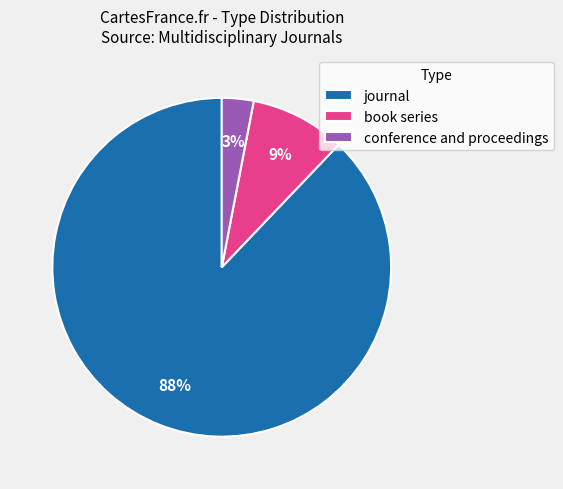

What percentage is the book series slice, to the nearest percent?

9%